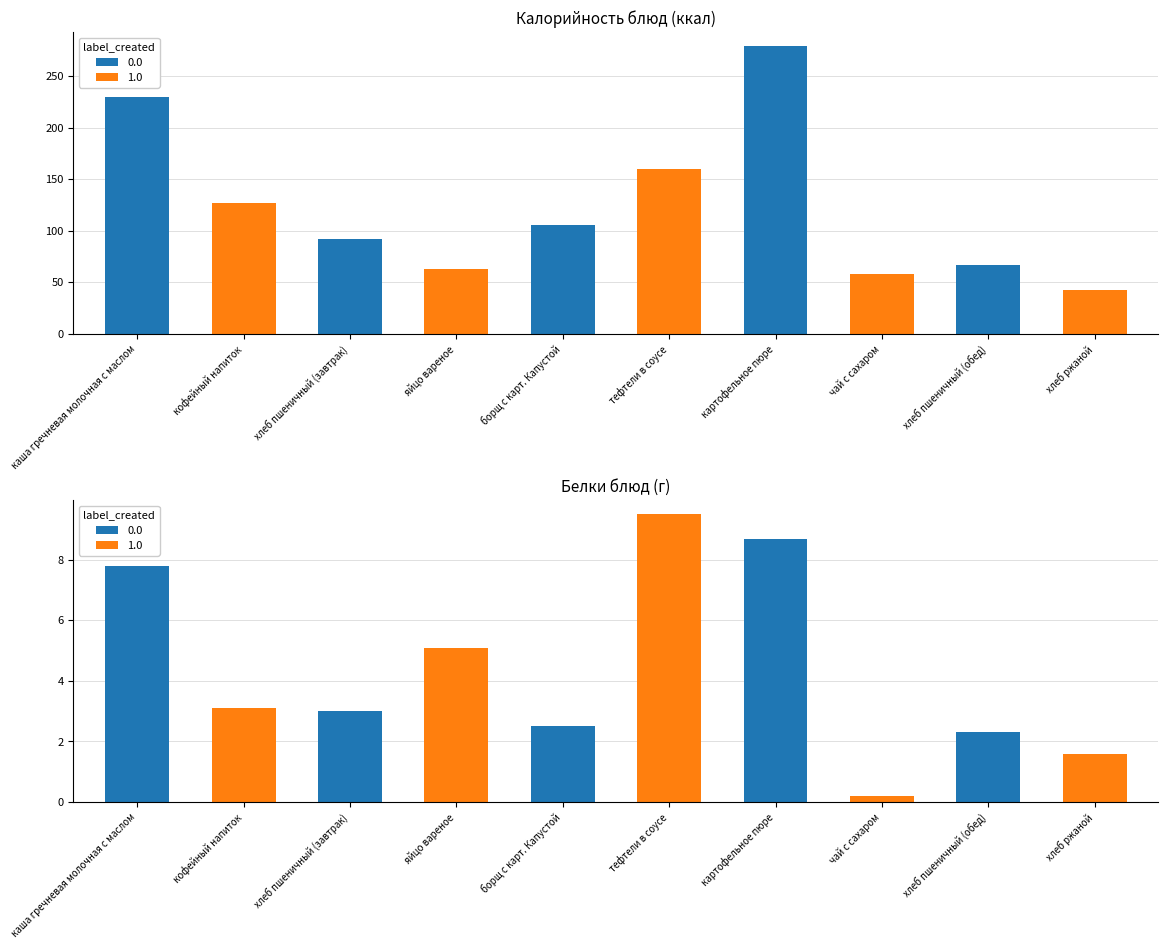

Does the chart contain any negative values?

No